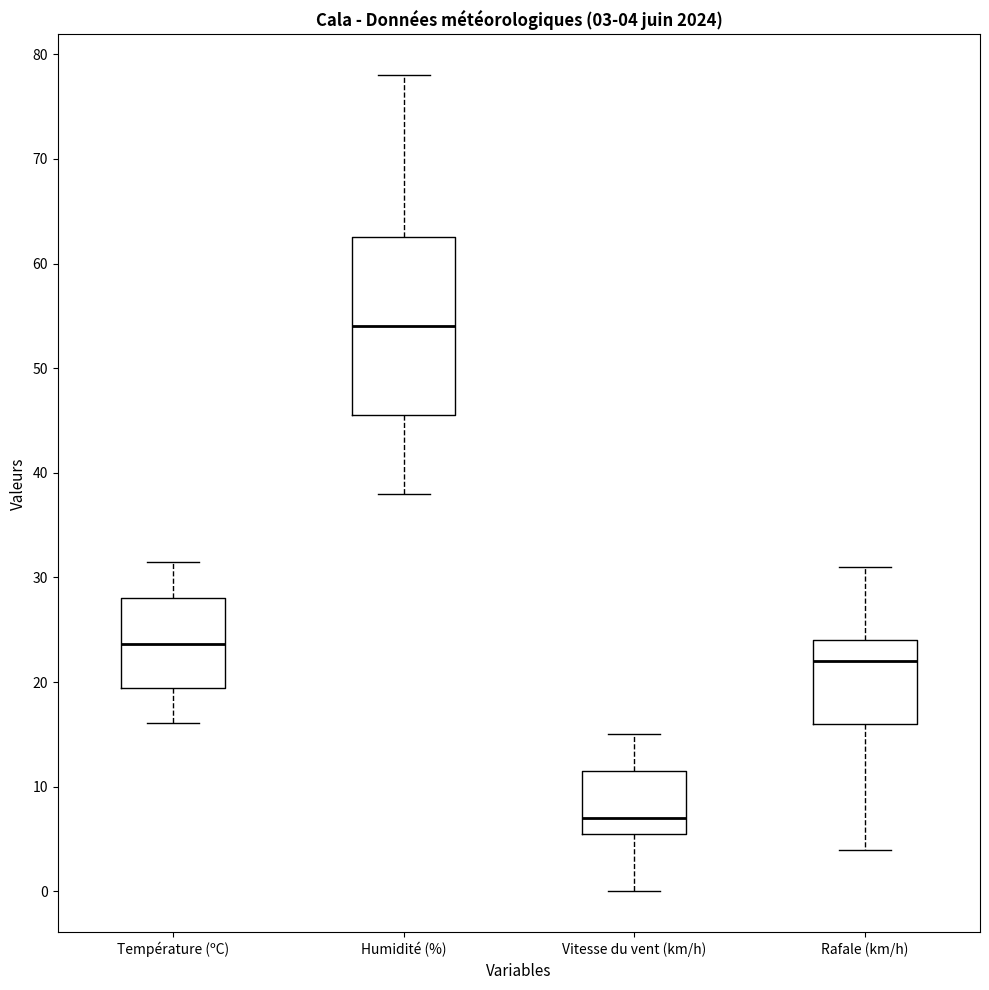

Which box has the lowest median line?

Vitesse du vent (km/h)